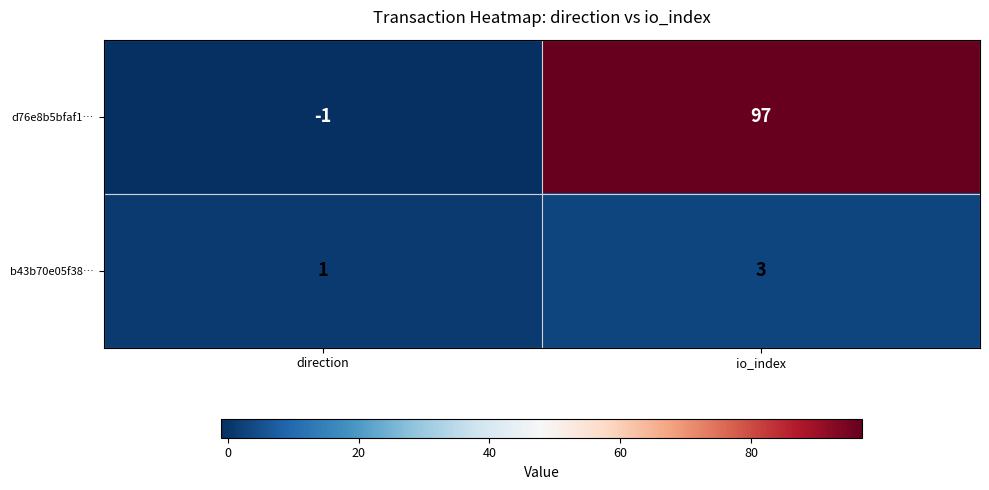

Rank the series by their maximum value, from lowest to highest.

b43b70e05f38…, d76e8b5bfaf1…